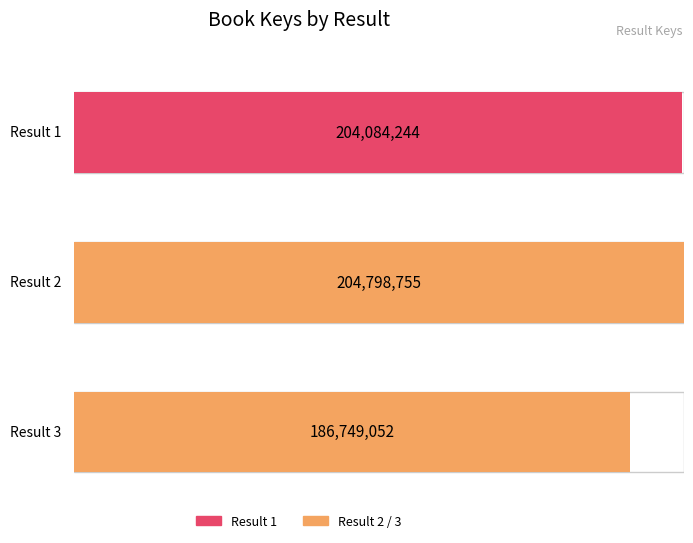

How many values are below 204084244?

1